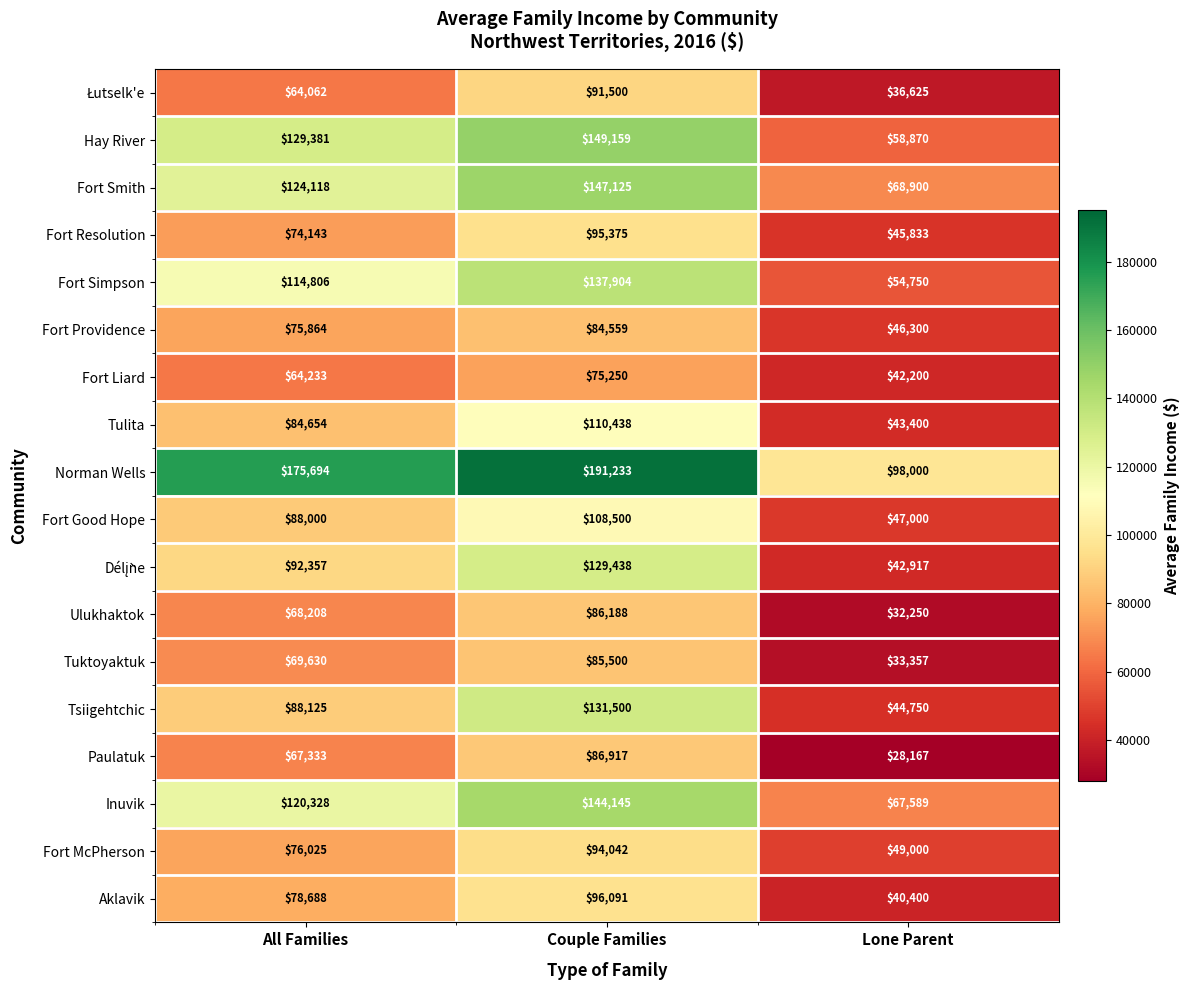

What is the total value across all series at Lone Parent?

880308